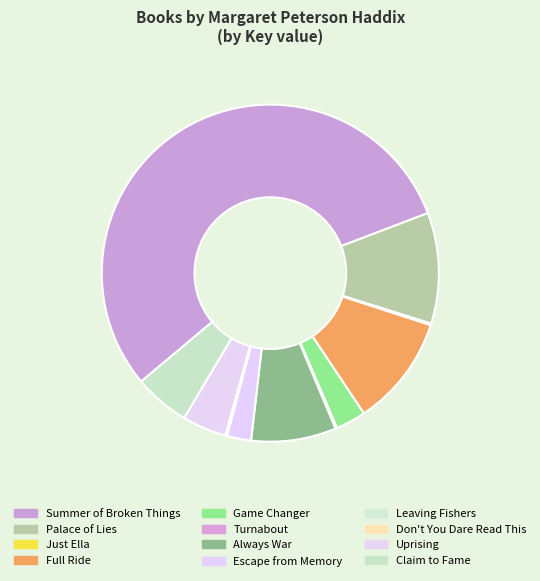

Which slice is the largest?

Summer of Broken Things